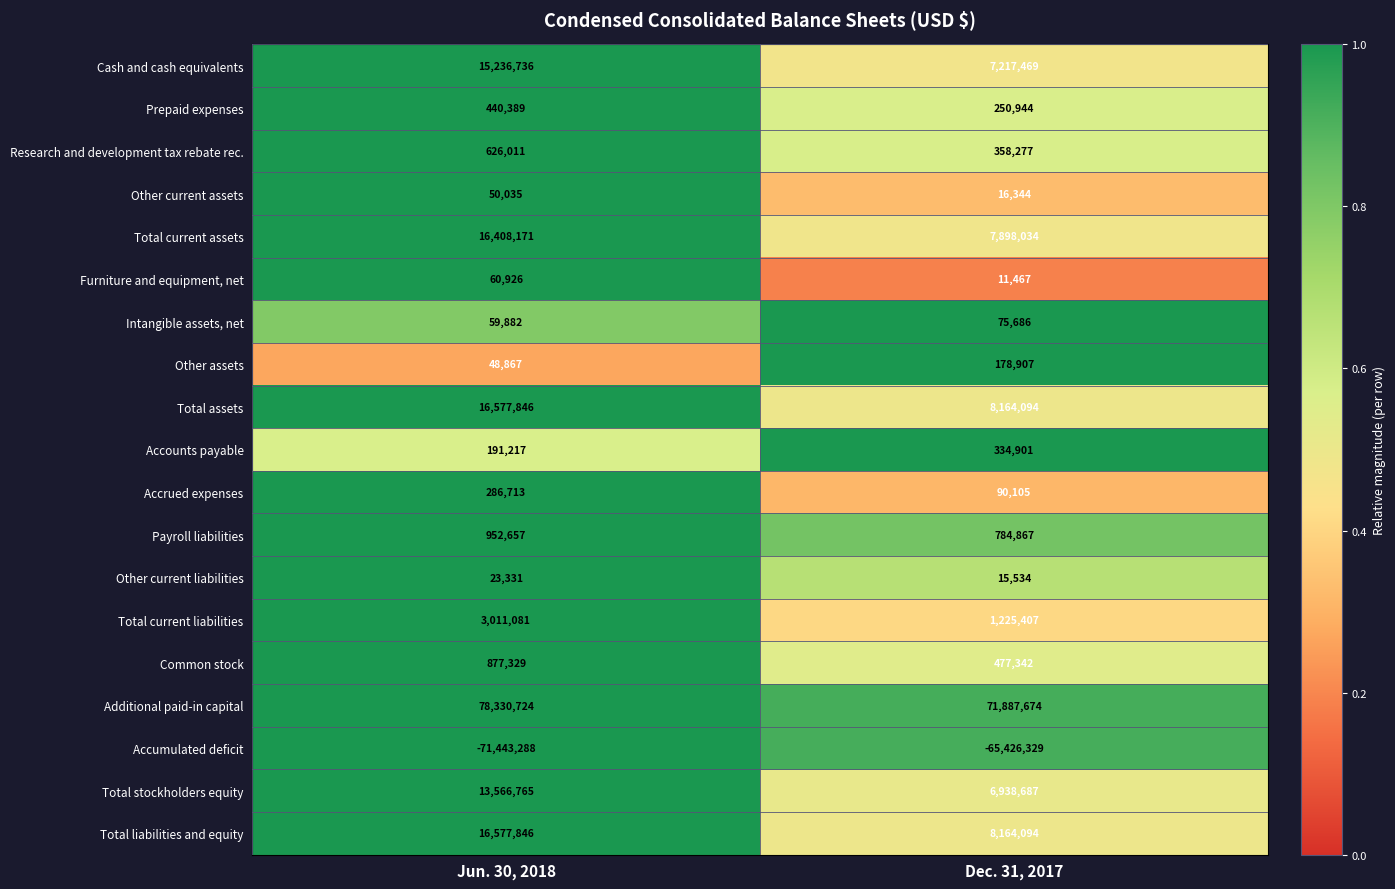

Where is Other current liabilities nearest to the value 19432?

Dec. 31, 2017